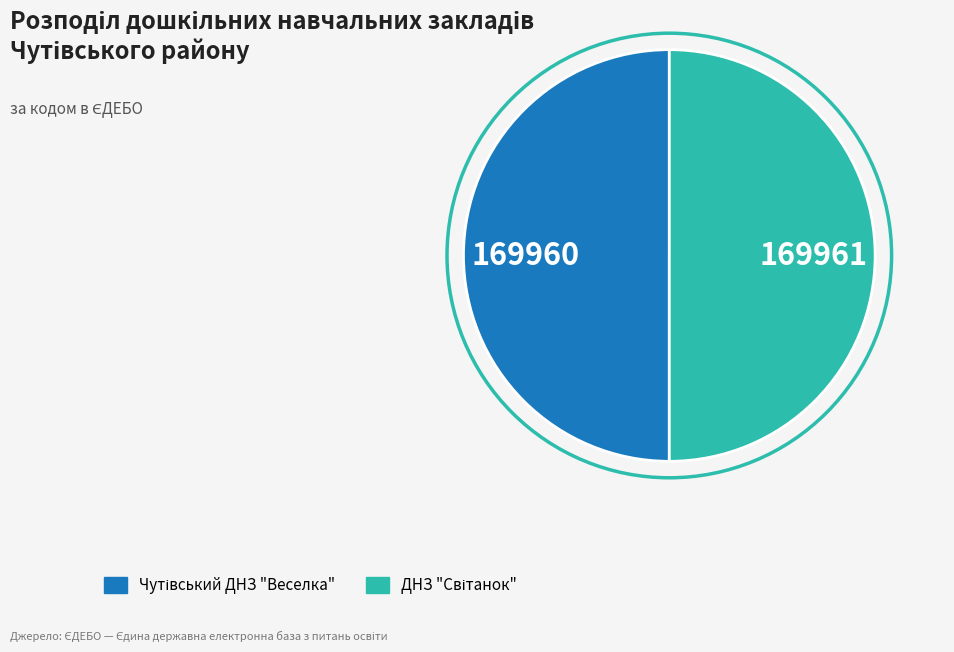

Is there any slice that represents more than half of the pie?

Yes